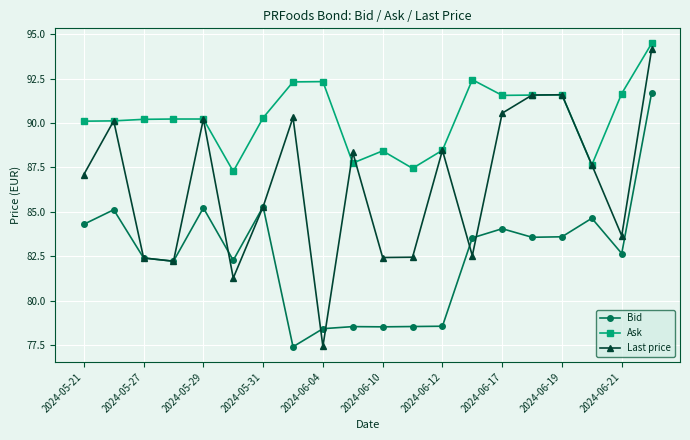

True or false: Last price has more than 2 points higher than both neighbors.

True